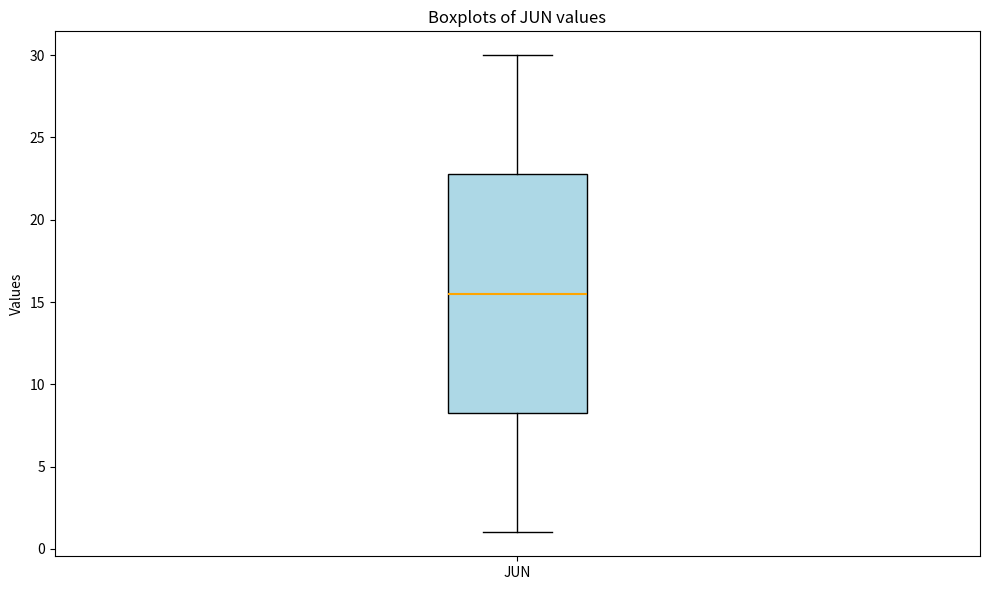

Read this box plot against the y-axis: the position of the median line, the range covered by the box, and the ends of both whiskers. The values are not printed on the chart, so give them approximately, as read against the axis.

median 15.5, box 8.5 to 23.0, whiskers 1.0 to 30.0